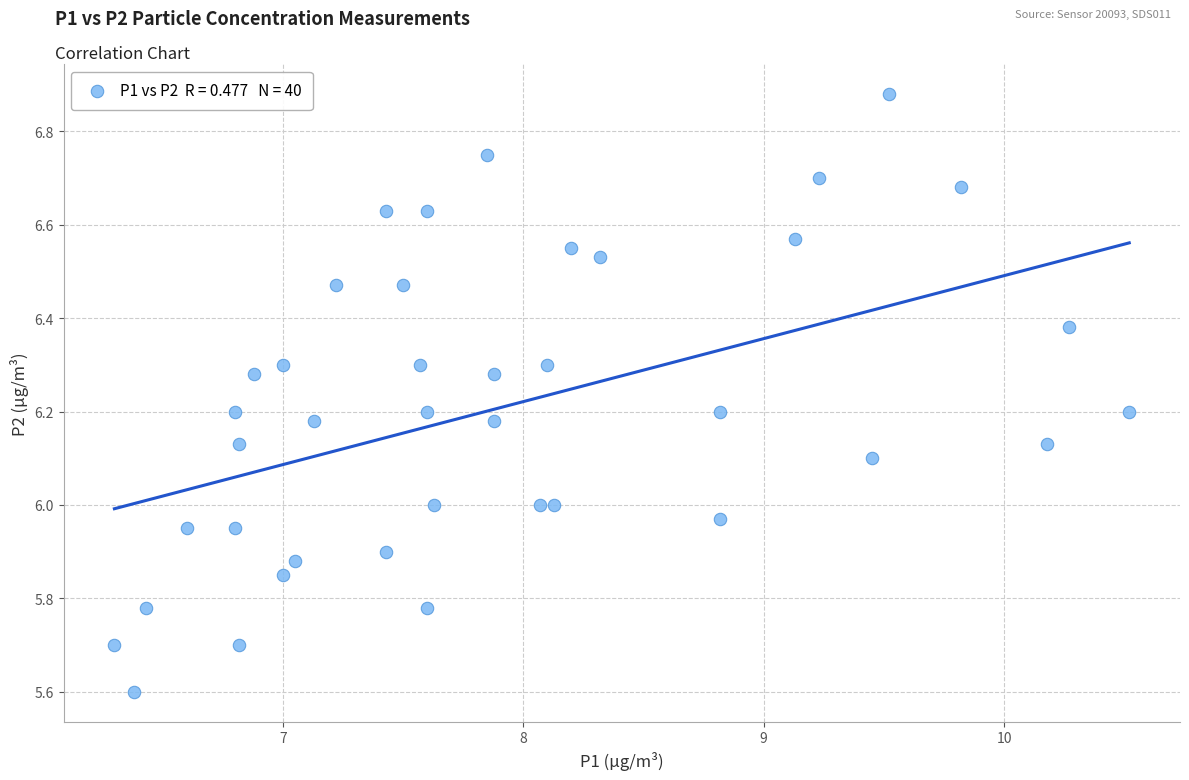

What is the range of Y values (max minus min)?

1.3